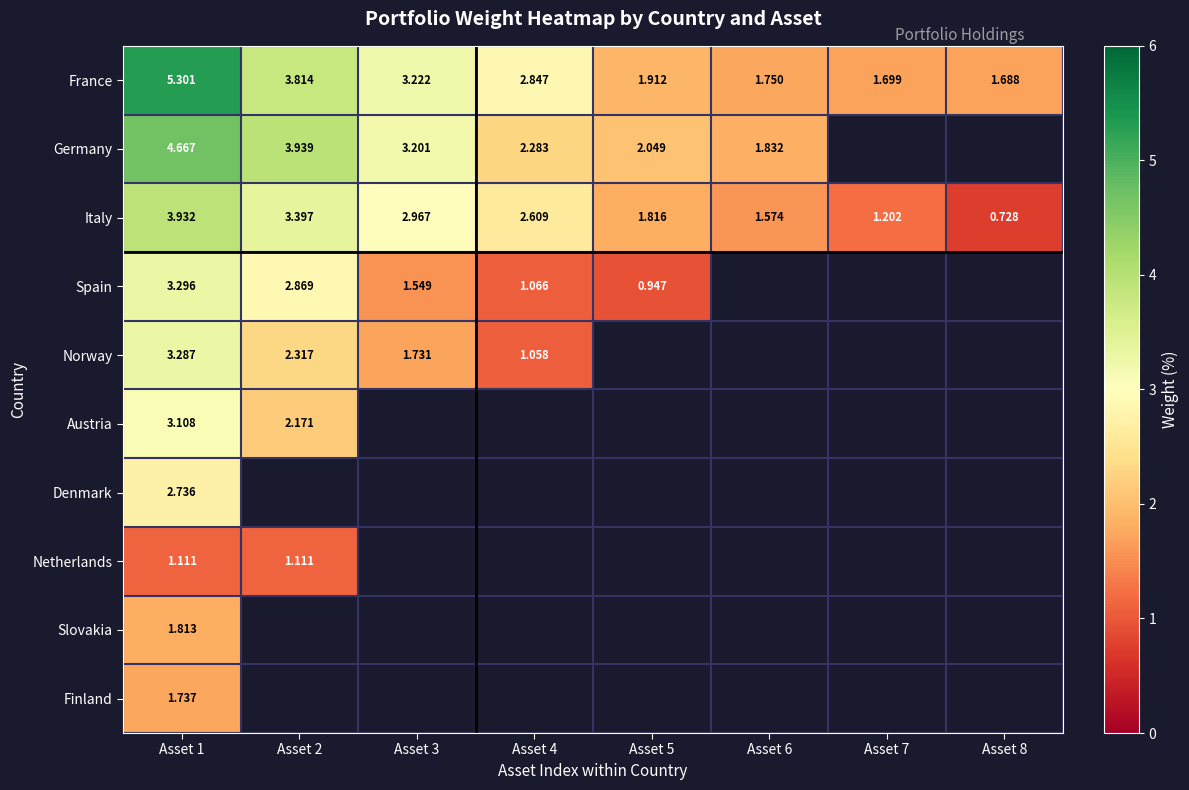

How many data points in Spain are less than 1?

1